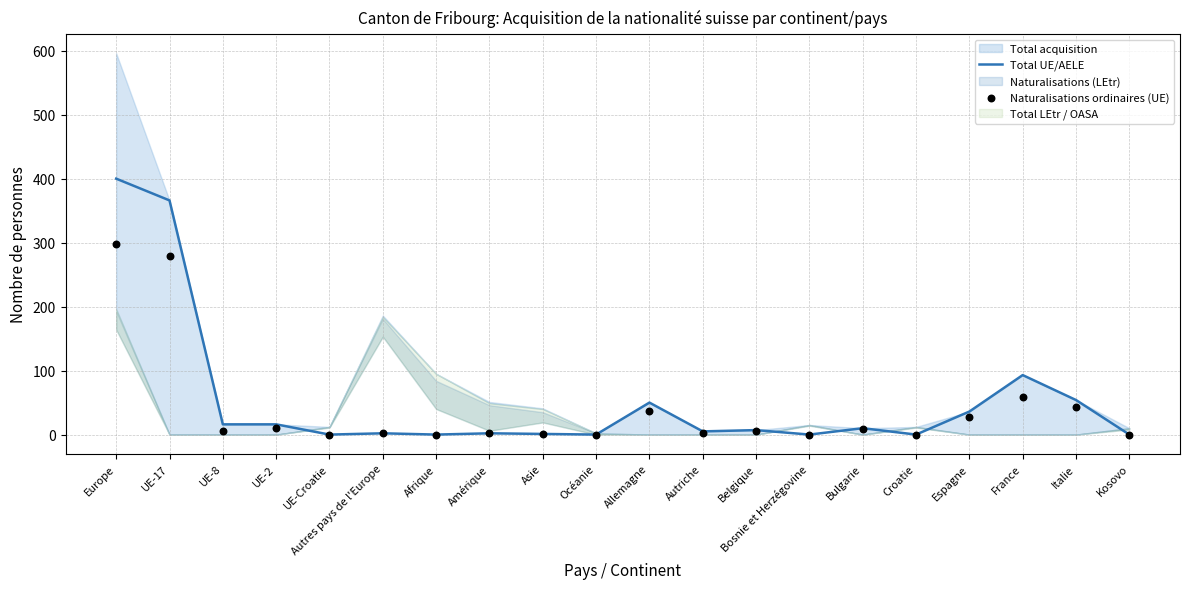

Which series has the largest total across all categories?

Total UE/AELE